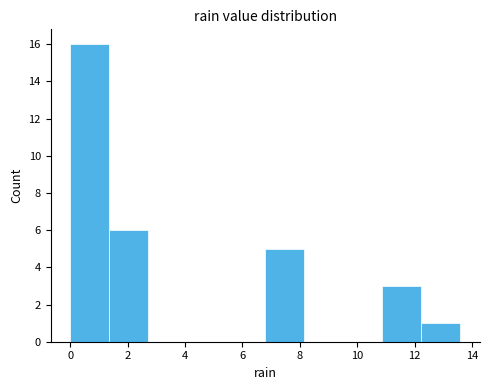

Reading left to right, transcribe this chart: for each bar, give the range it covers on the x-axis and its height. Neither the bar edges nor the heights are printed on the chart, so give them approximately, as read against the axes.

0.00 to 1.36: 16
1.36 to 2.72: 6
2.72 to 4.08: 0
4.08 to 5.44: 0
5.44 to 6.80: 0
6.80 to 8.16: 5
8.16 to 9.52: 0
9.52 to 10.88: 0
10.88 to 12.24: 3
12.24 to 13.60: 1